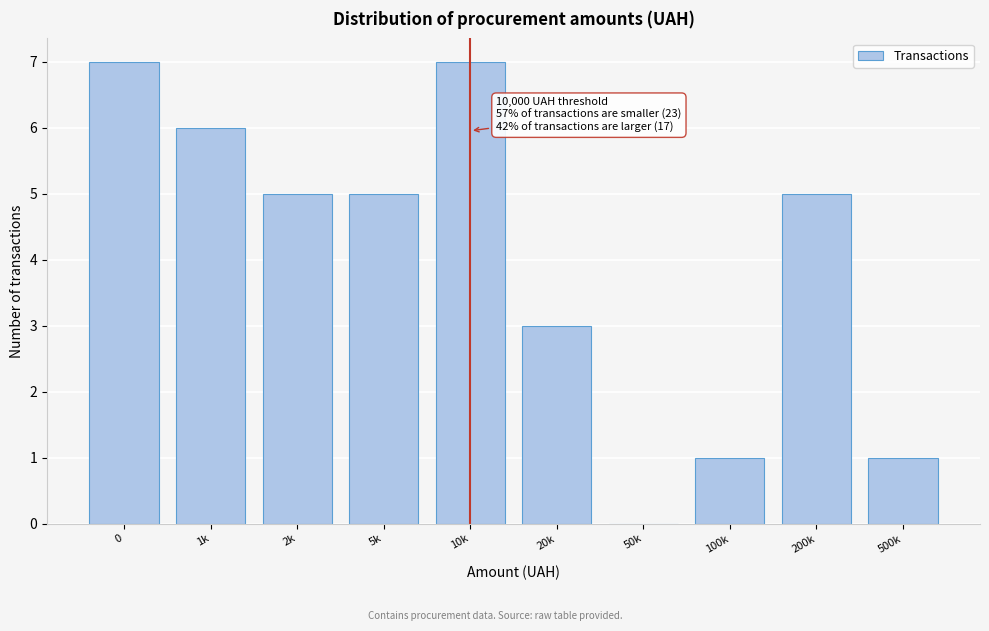

Reading left to right, extract all data points from this chart.

0=7	1k=6	2k=5	5k=5	10k=7	20k=3	50k=0	100k=1	200k=5	500k=1